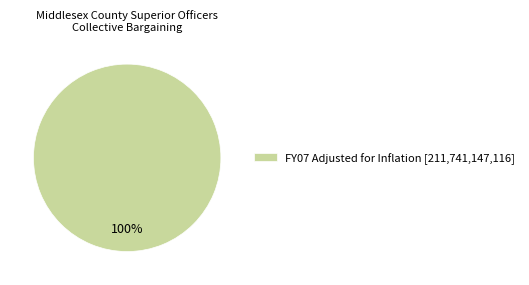

Is there a majority slice in this chart?

Yes